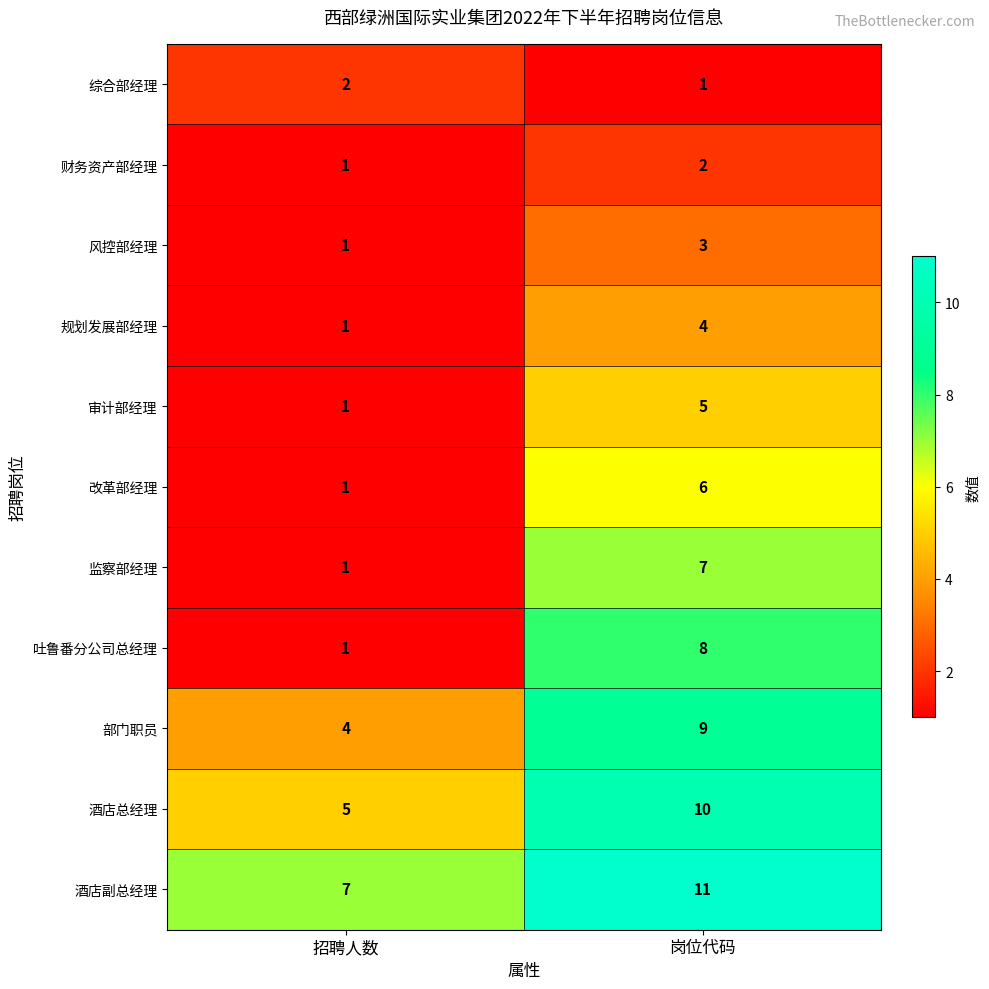

What is the maximum value for 酒店总经理?

10